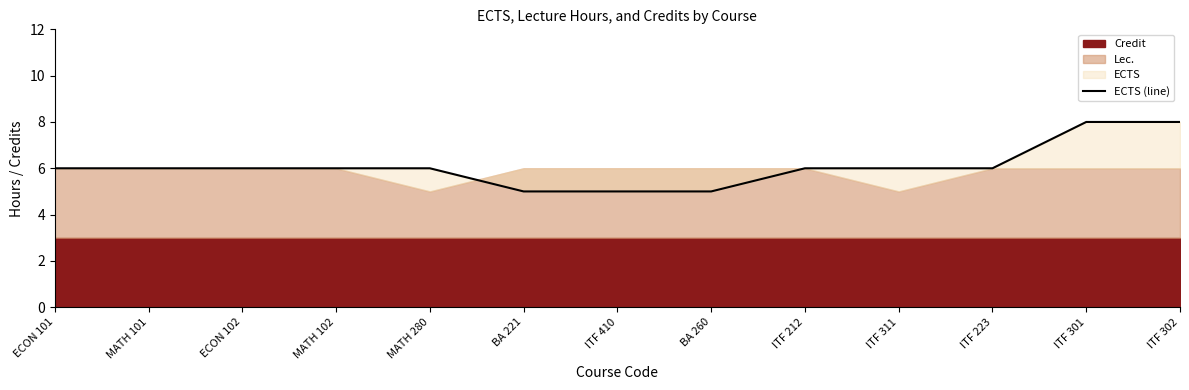

Reading right to left, transcribe all the data shown in this chart.

ITF 302=8	ITF 301=8	ITF 223=6	ITF 311=6	ITF 212=6	BA 260=5	ITF 410=5	BA 221=5	MATH 280=6	MATH 102=6	ECON 102=6	MATH 101=6	ECON 101=6